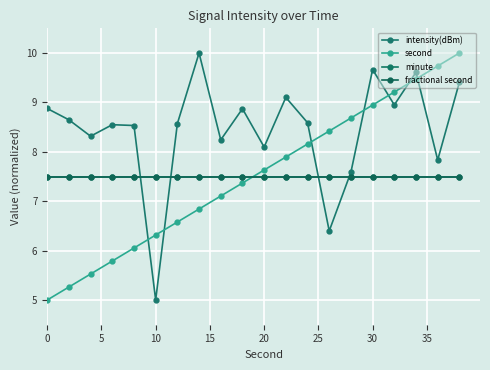

Does the chart have visible grid lines?

Yes